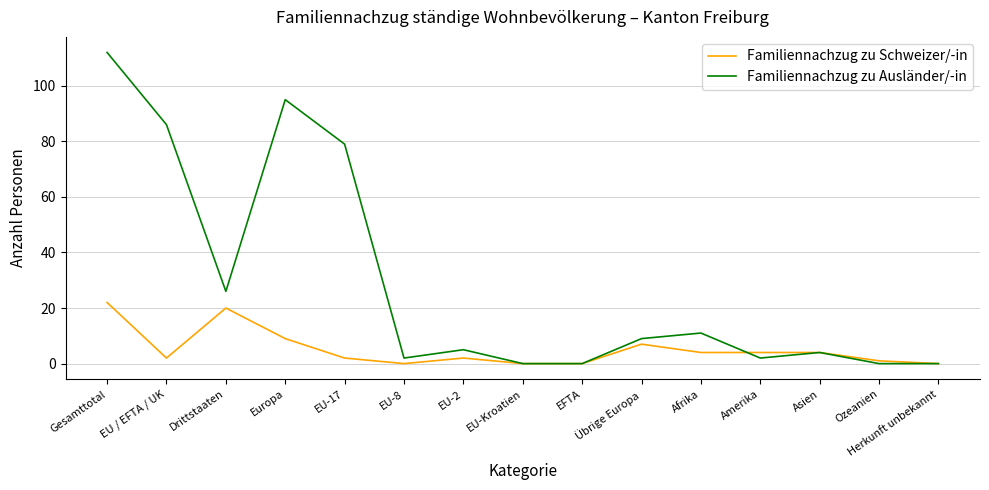

What is the total value across all series at Gesamttotal?

134